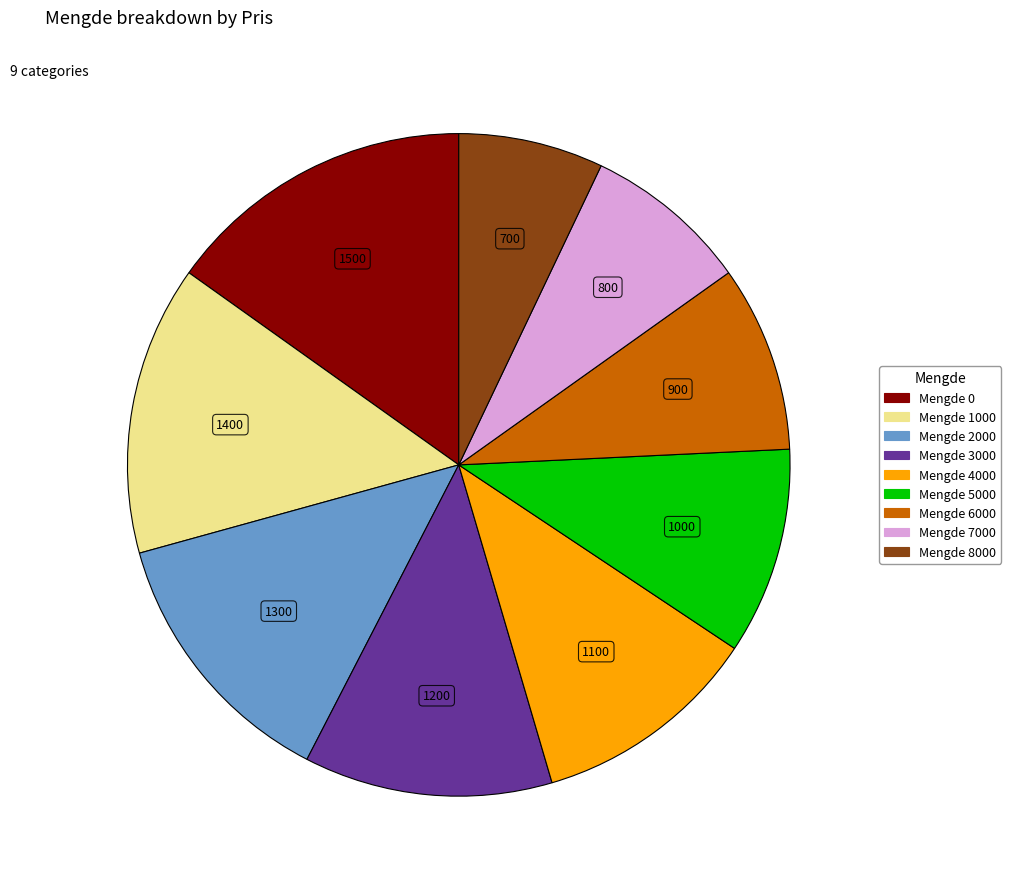

Is there a majority slice in this chart?

No